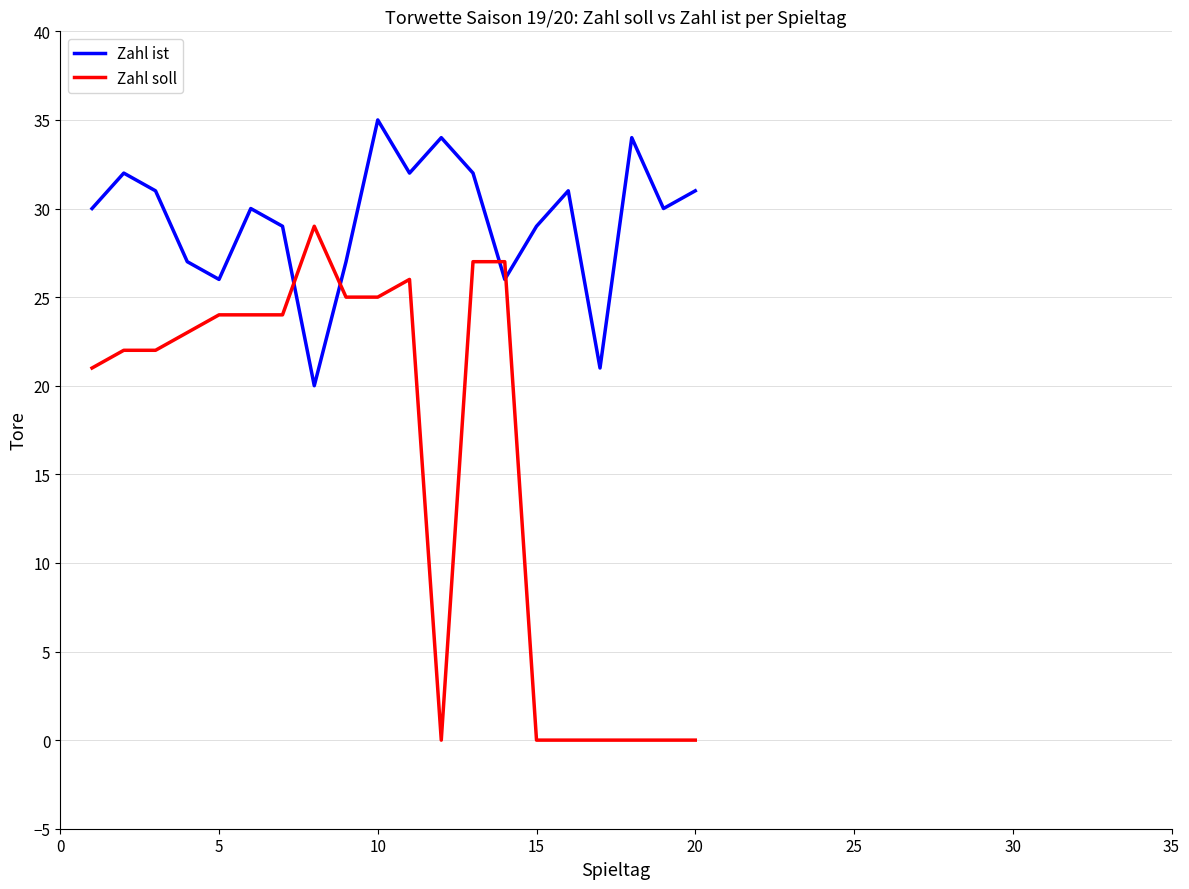

How many lines are shown in the chart?

2